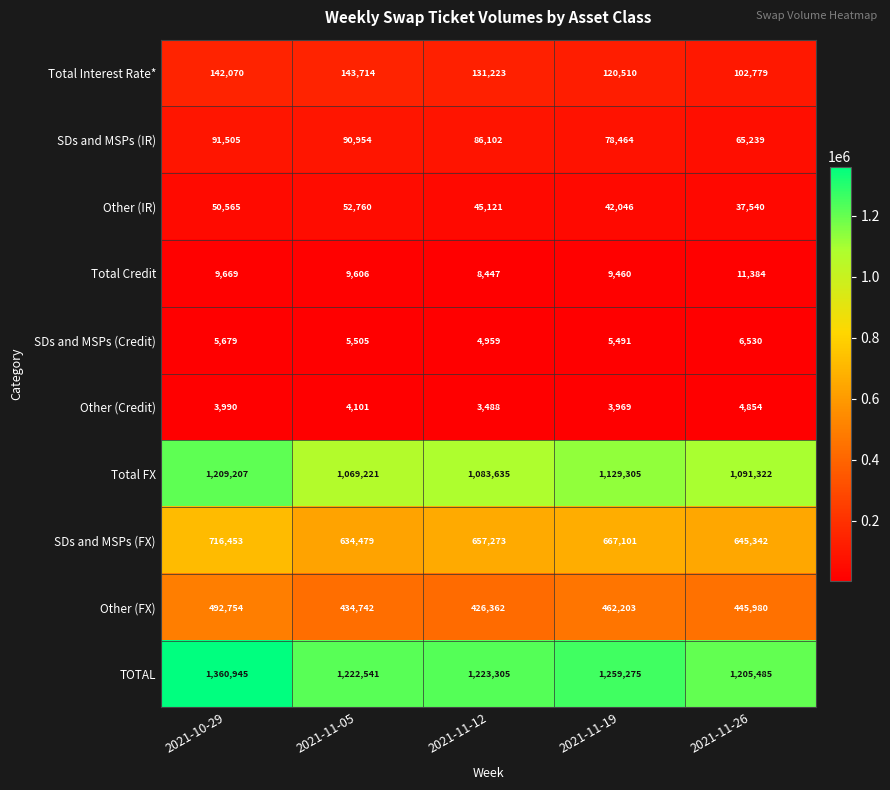

Which series changed the most between 2021-10-29 and 2021-11-26?

TOTAL